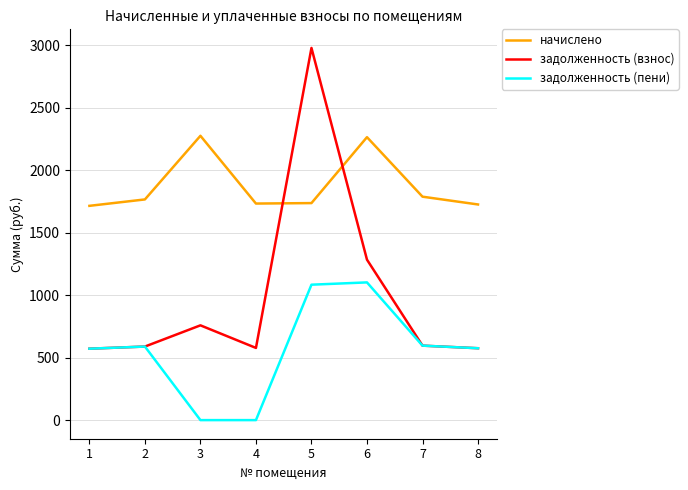

What is the total value across all series at 4?

2312.0